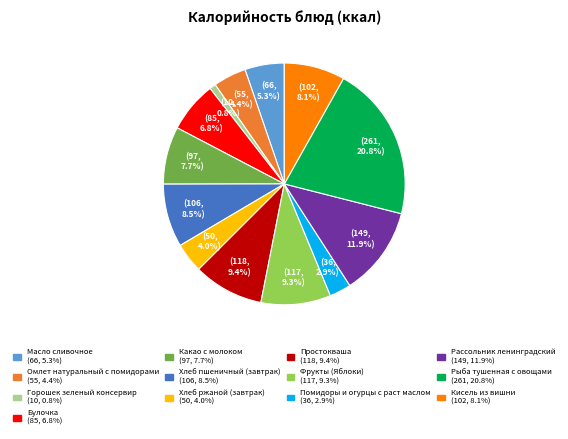

Approximately how many times larger is the value at Хлеб ржаной (завтрак) (50, 4.0%) compared to Омлет натуральный с помидорами (55, 4.4%)?

0.9